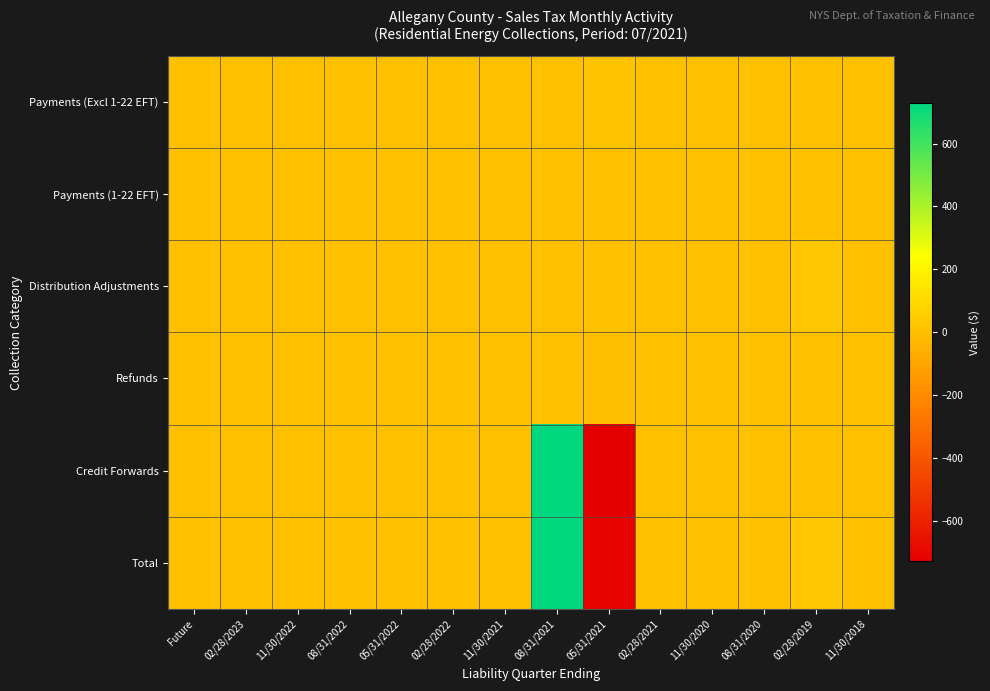

Which label corresponds to the smallest value in the chart?

05/31/2021